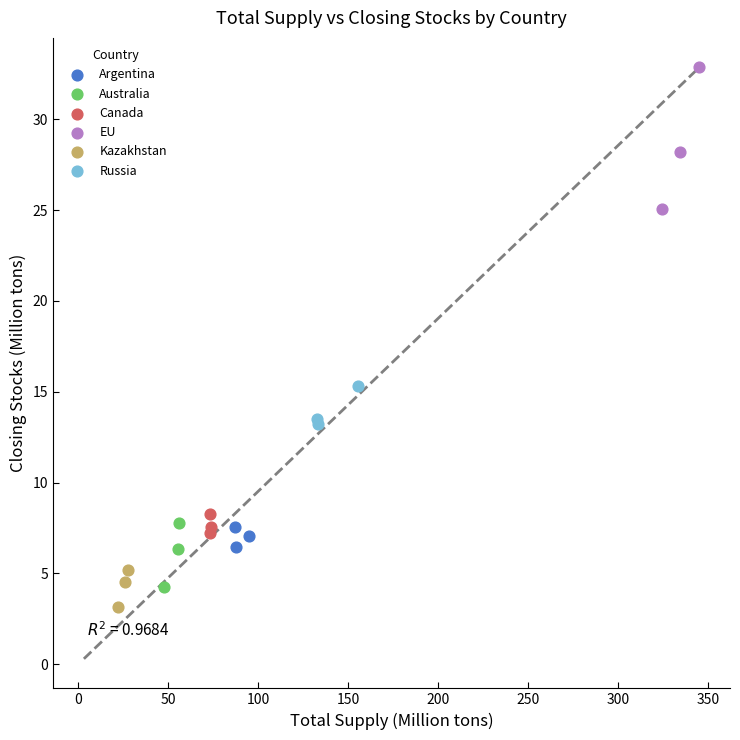

Which series has the widest spread of Y values?

EU